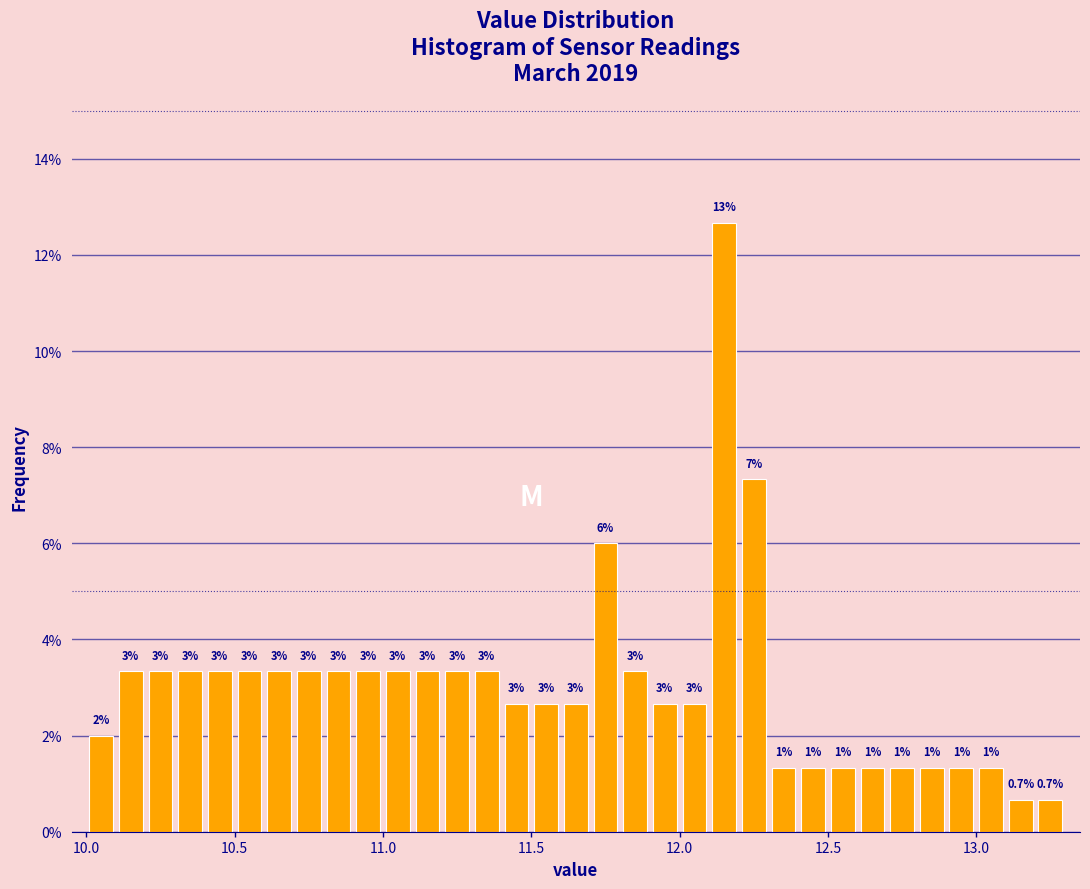

Around what value on the x-axis is the tallest bar? Give the approximate position of its centre, as read against the axis.

12.15